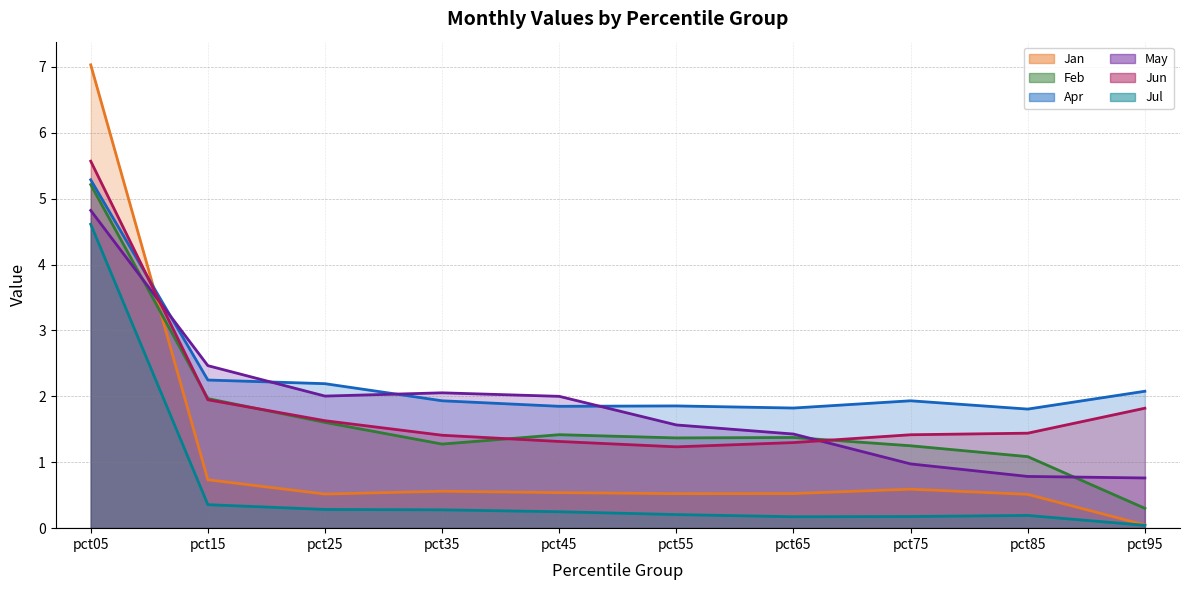

Rank the categories by May value from lowest to highest.

pct95, pct85, pct75, pct65, pct55, pct45, pct25, pct35, pct15, pct05